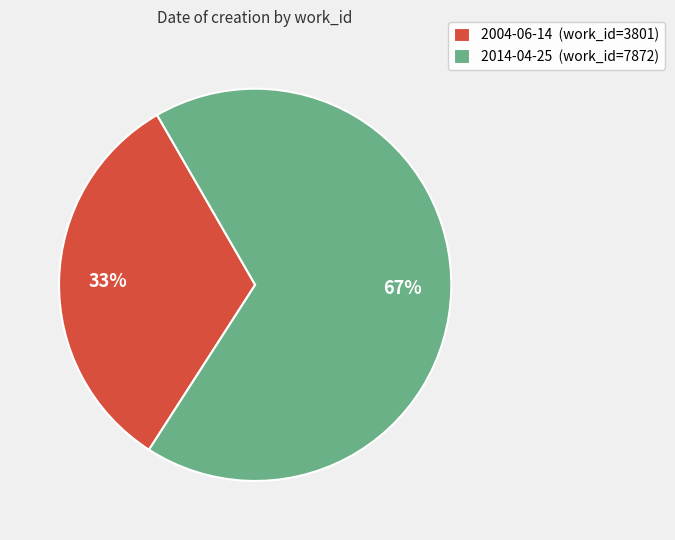

How many slices are in this pie chart?

2